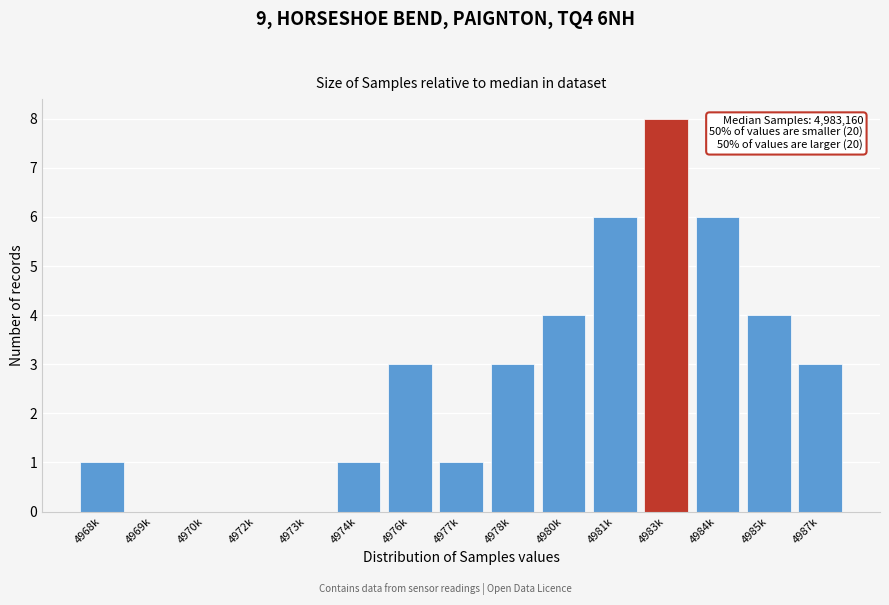

Reading left to right, what are all the values shown in this chart?

4968k=1	4969k=0	4970k=0	4972k=0	4973k=0	4974k=1	4976k=3	4977k=1	4978k=3	4980k=4	4981k=6	4983k=8	4984k=6	4985k=4	4987k=3